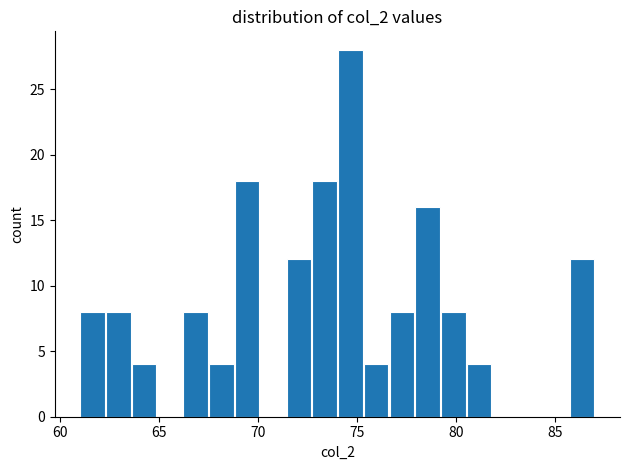

Around what value on the x-axis is the tallest bar? Give the approximate position of its centre, as read against the axis.

74.5